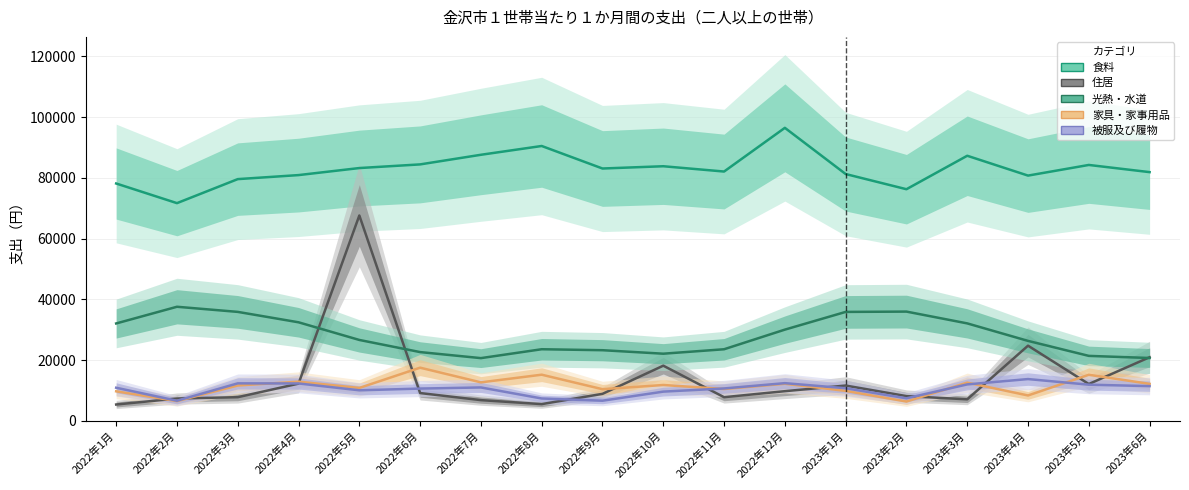

Reading left to right, extract all data points from this chart.

食料: 2022年1月=78161	2022年2月=71689	2022年3月=79599	2022年4月=80926	2022年5月=83245	2022年6月=84448	2022年7月=87616	2022年8月=90510	2022年9月=83094	2022年10月=83841	2022年11月=82096	2022年12月=96489	2023年1月=81276	2023年2月=76274	2023年3月=87295	2023年4月=80760	2023年5月=84267	2023年6月=81902
住居: 2022年1月=5370	2022年2月=7346	2022年3月=7784	2022年4月=12251	2022年5月=67628	2022年6月=9147	2022年7月=6816	2022年8月=5504	2022年9月=8885	2022年10月=18159	2022年11月=7782	2022年12月=9761	2023年1月=11618	2023年2月=8139	2023年3月=7079	2023年4月=24748	2023年5月=12117	2023年6月=20948
光熱・水道: 2022年1月=32065	2022年2月=37563	2022年3月=35876	2022年4月=32448	2022年5月=26634	2022年6月=22637	2022年7月=20648	2022年8月=23577	2022年9月=23256	2022年10月=22105	2022年11月=23570	2022年12月=30034	2023年1月=35868	2023年2月=35972	2023年3月=32088	2023年4月=26325	2023年5月=21387	2023年6月=20690
家具・家事用品: 2022年1月=9719	2022年2月=6495	2022年3月=11632	2022年4月=12894	2022年5月=10829	2022年6月=17507	2022年7月=12665	2022年8月=15193	2022年9月=10413	2022年10月=11801	2022年11月=10480	2022年12月=12205	2023年1月=9861	2023年2月=6357	2023年3月=12577	2023年4月=8351	2023年5月=15168	2023年6月=12170
被服及び履物: 2022年1月=10896	2022年2月=6608	2022年3月=12340	2022年4月=12305	2022年5月=10055	2022年6月=10619	2022年7月=10990	2022年8月=7353	2022年9月=6624	2022年10月=9617	2022年11月=10659	2022年12月=12407	2023年1月=10730	2023年2月=7410	2023年3月=11995	2023年4月=13753	2023年5月=11900	2023年6月=11428